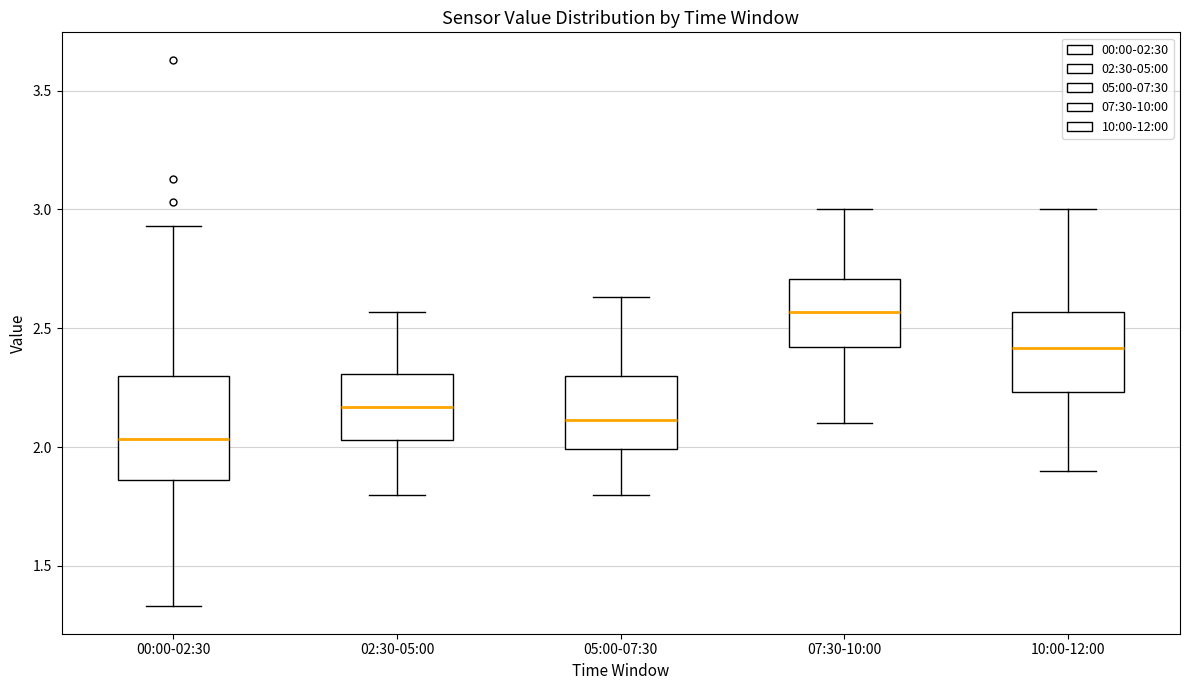

Which box is the tallest, from its lower edge to its upper edge?

00:00-02:30